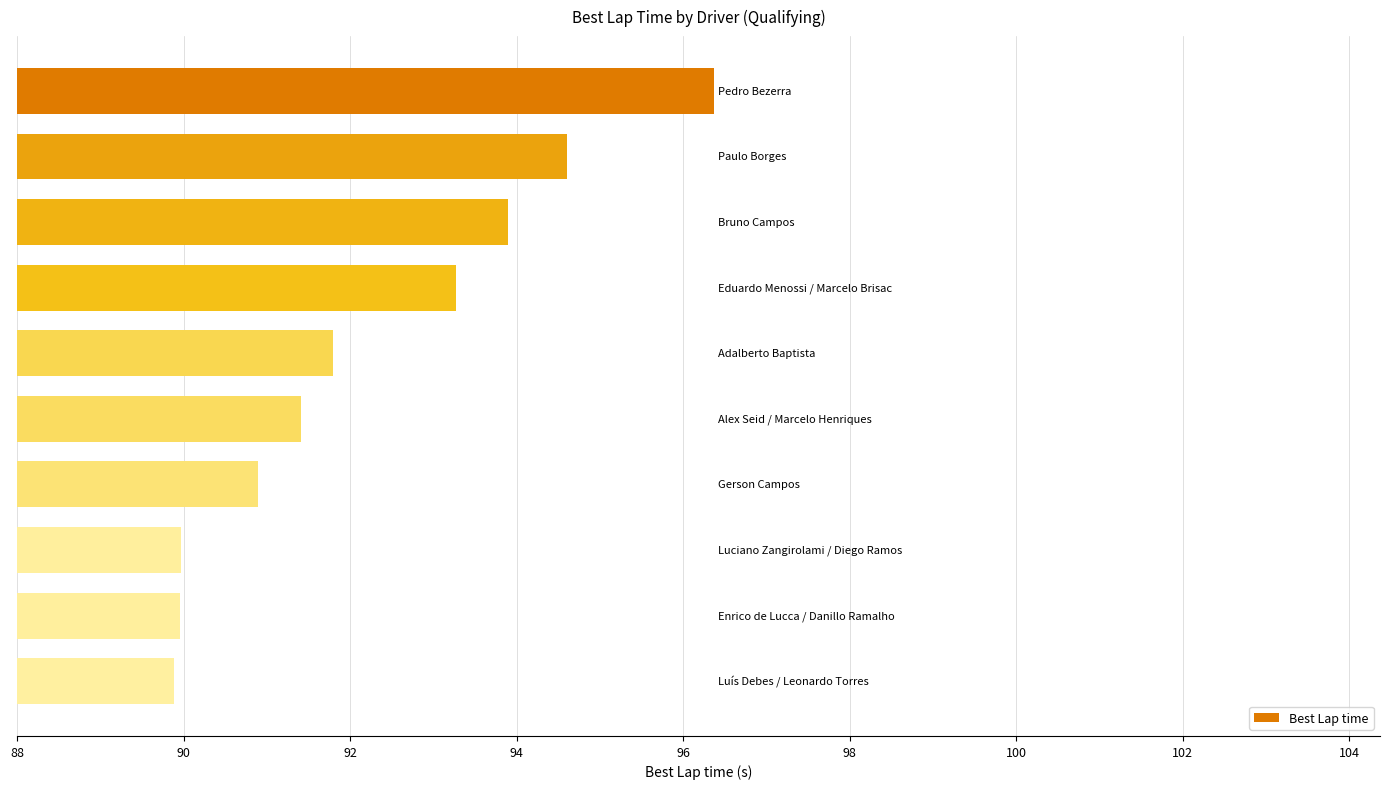

What is the smallest value displayed?

89.9